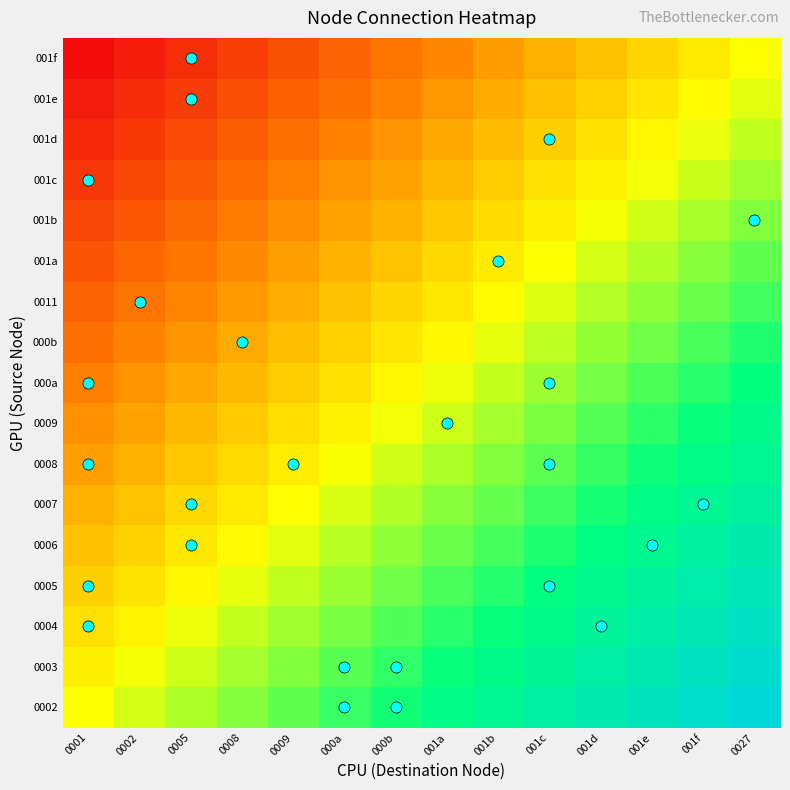

Rank the series at 0001 from highest to lowest value.

0002, 0003, 0004, 0005, 0006, 0007, 0008, 0009, 000a, 000b, 0011, 001a, 001b, 001c, 001d, 001e, 001f